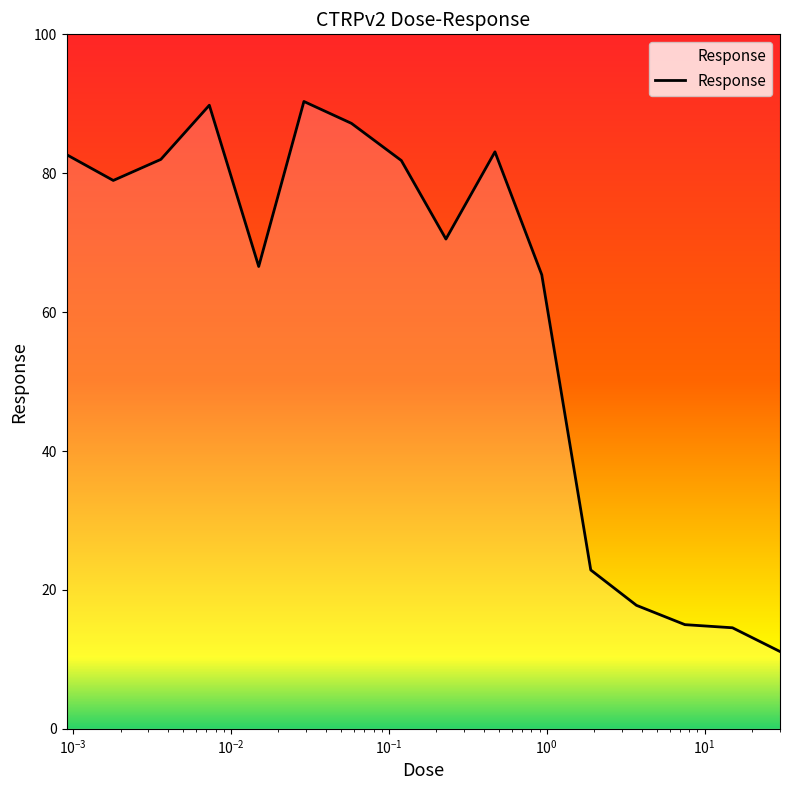

What is the greatest value displayed?

90.3